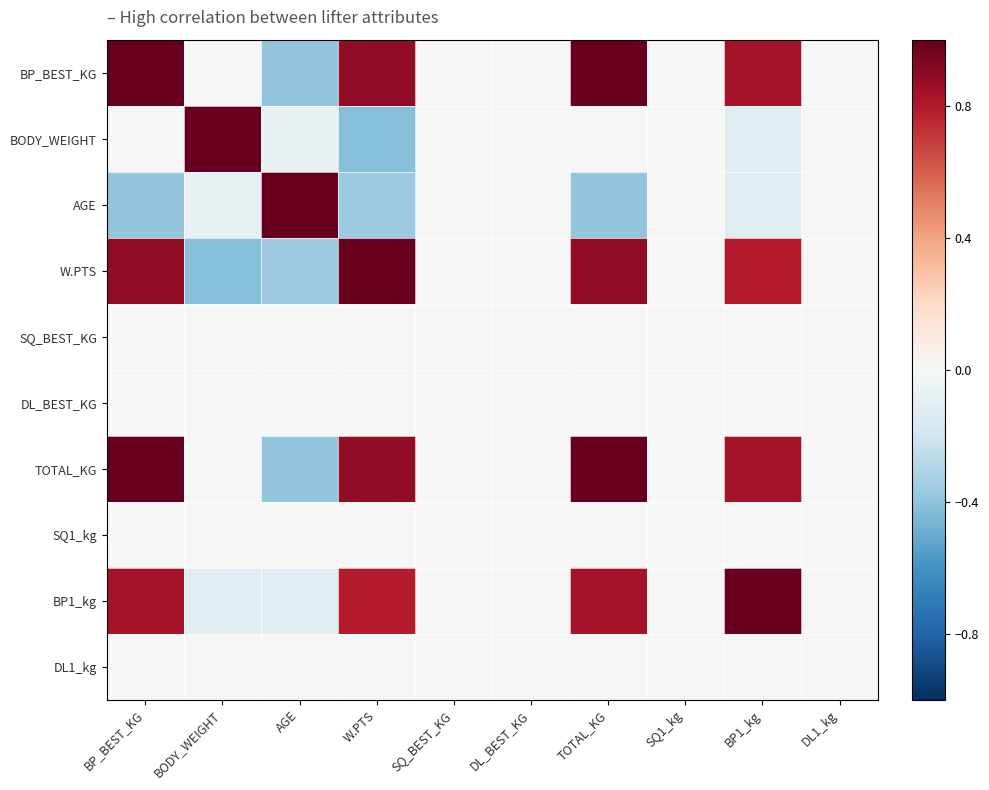

Reading right to left, transcribe all the data shown in this chart.

BP_BEST_KG: DL1_kg=0.0	BP1_kg=0.8	SQ1_kg=0.0	TOTAL_KG=1.0	DL_BEST_KG=0.0	SQ_BEST_KG=0.0	W.PTS=0.9	AGE=-0.4	BODY_WEIGHT=0.0	BP_BEST_KG=1.0
BODY_WEIGHT: DL1_kg=0.0	BP1_kg=-0.1	SQ1_kg=0.0	TOTAL_KG=0.0	DL_BEST_KG=0.0	SQ_BEST_KG=0.0	W.PTS=-0.4	AGE=-0.1	BODY_WEIGHT=1.0	BP_BEST_KG=0.0
AGE: DL1_kg=0.0	BP1_kg=-0.1	SQ1_kg=0.0	TOTAL_KG=-0.4	DL_BEST_KG=0.0	SQ_BEST_KG=0.0	W.PTS=-0.4	AGE=1.0	BODY_WEIGHT=-0.1	BP_BEST_KG=-0.4
W.PTS: DL1_kg=0.0	BP1_kg=0.8	SQ1_kg=0.0	TOTAL_KG=0.9	DL_BEST_KG=0.0	SQ_BEST_KG=0.0	W.PTS=1.0	AGE=-0.4	BODY_WEIGHT=-0.4	BP_BEST_KG=0.9
SQ_BEST_KG: DL1_kg=0.0	BP1_kg=0.0	SQ1_kg=0.0	TOTAL_KG=0.0	DL_BEST_KG=0.0	SQ_BEST_KG=0.0	W.PTS=0.0	AGE=0.0	BODY_WEIGHT=0.0	BP_BEST_KG=0.0
DL_BEST_KG: DL1_kg=0.0	BP1_kg=0.0	SQ1_kg=0.0	TOTAL_KG=0.0	DL_BEST_KG=0.0	SQ_BEST_KG=0.0	W.PTS=0.0	AGE=0.0	BODY_WEIGHT=0.0	BP_BEST_KG=0.0
TOTAL_KG: DL1_kg=0.0	BP1_kg=0.8	SQ1_kg=0.0	TOTAL_KG=1.0	DL_BEST_KG=0.0	SQ_BEST_KG=0.0	W.PTS=0.9	AGE=-0.4	BODY_WEIGHT=0.0	BP_BEST_KG=1.0
SQ1_kg: DL1_kg=0.0	BP1_kg=0.0	SQ1_kg=0.0	TOTAL_KG=0.0	DL_BEST_KG=0.0	SQ_BEST_KG=0.0	W.PTS=0.0	AGE=0.0	BODY_WEIGHT=0.0	BP_BEST_KG=0.0
BP1_kg: DL1_kg=0.0	BP1_kg=1.0	SQ1_kg=0.0	TOTAL_KG=0.8	DL_BEST_KG=0.0	SQ_BEST_KG=0.0	W.PTS=0.8	AGE=-0.1	BODY_WEIGHT=-0.1	BP_BEST_KG=0.8
DL1_kg: DL1_kg=0.0	BP1_kg=0.0	SQ1_kg=0.0	TOTAL_KG=0.0	DL_BEST_KG=0.0	SQ_BEST_KG=0.0	W.PTS=0.0	AGE=0.0	BODY_WEIGHT=0.0	BP_BEST_KG=0.0